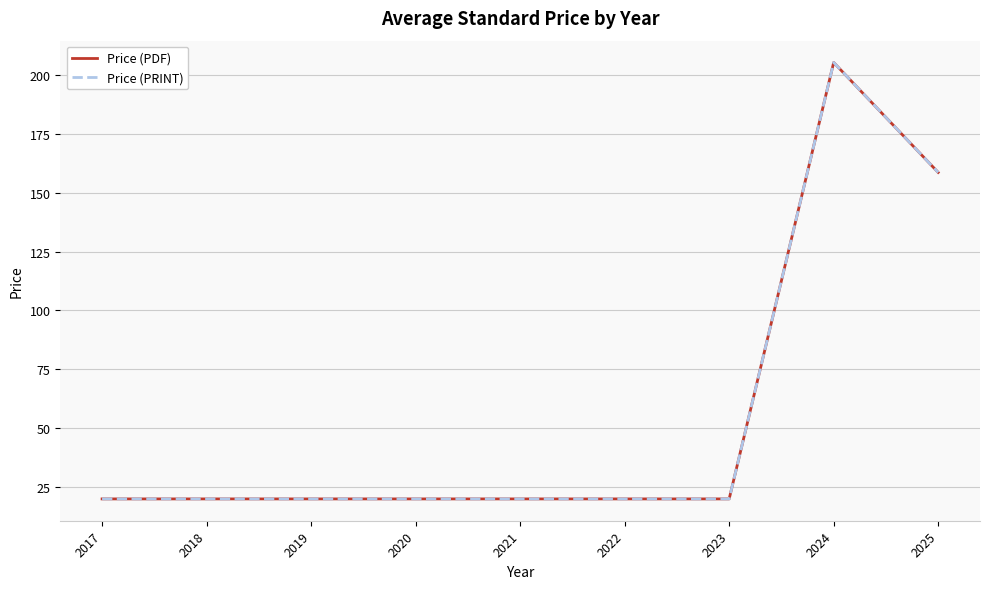

Which series changed the most between 2019 and 2020?

Price (PDF)